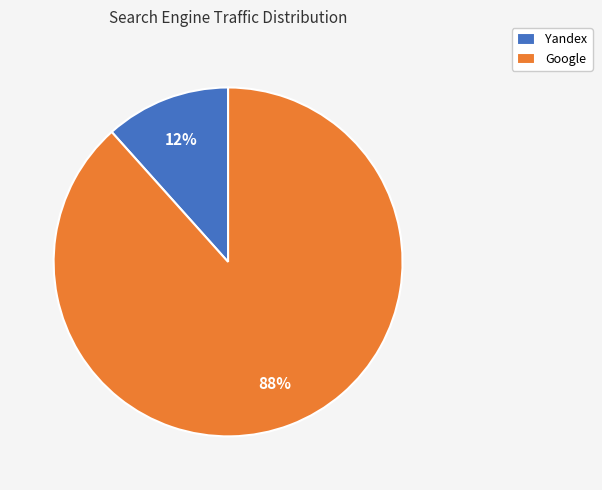

To the nearest percent, what is the average slice percentage?

50%